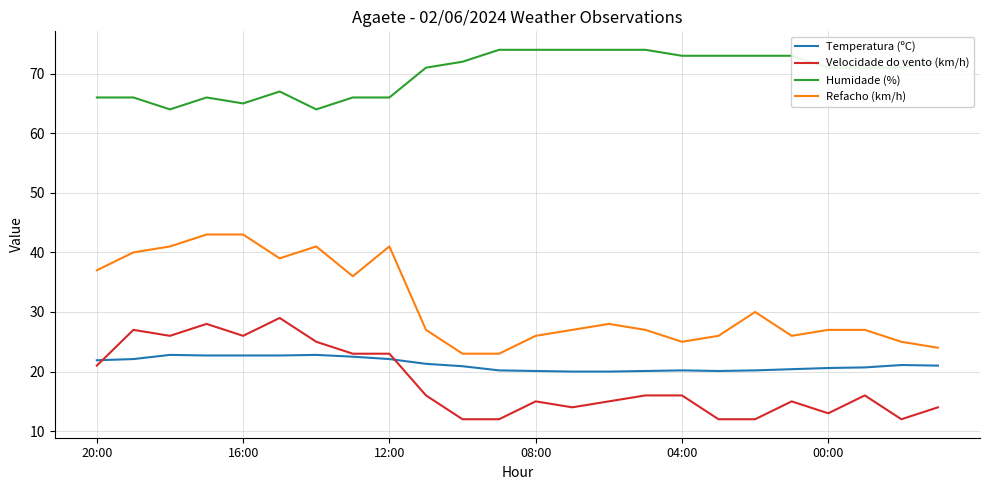

True or false: Humidade (%) and Velocidade do vento (km/h) intersect in this chart.

False